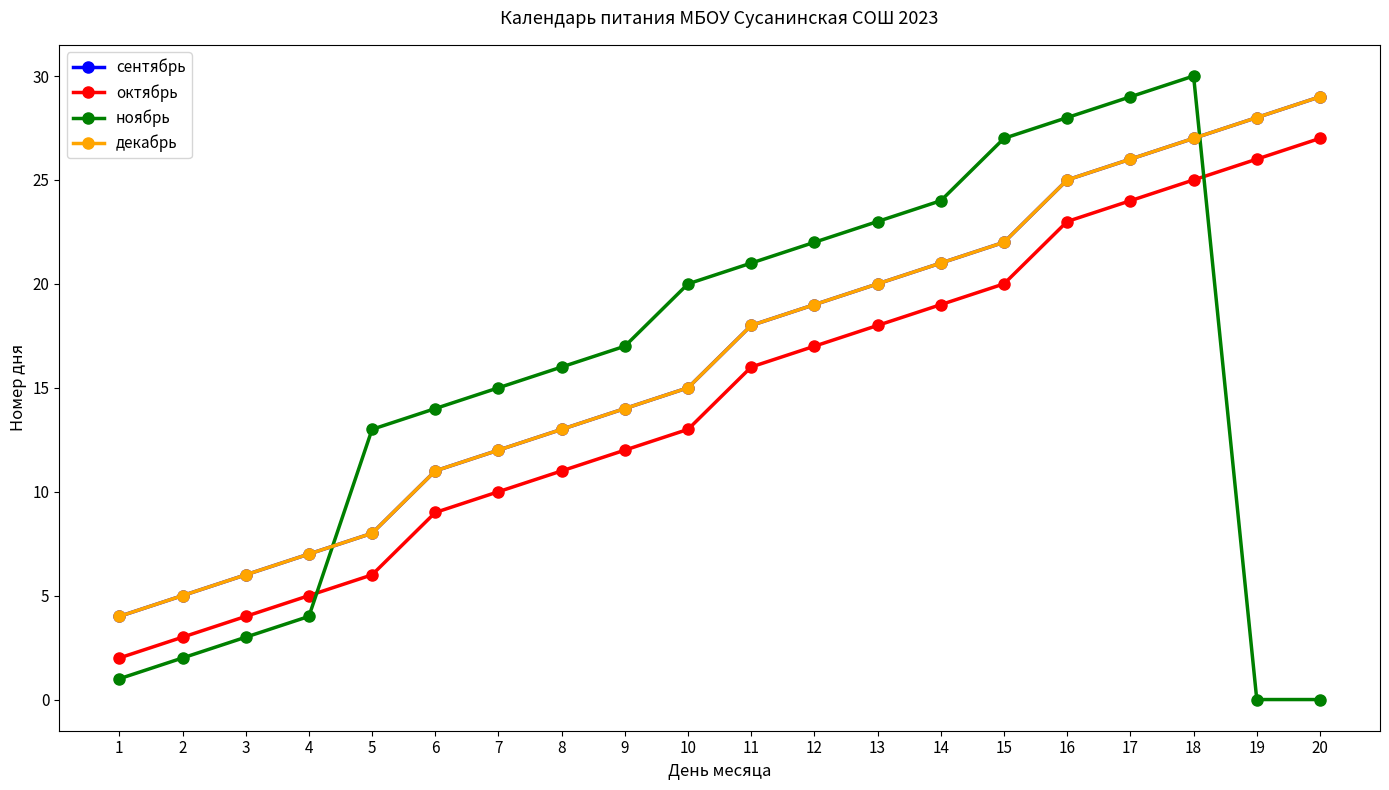

Does the chart have visible grid lines?

No